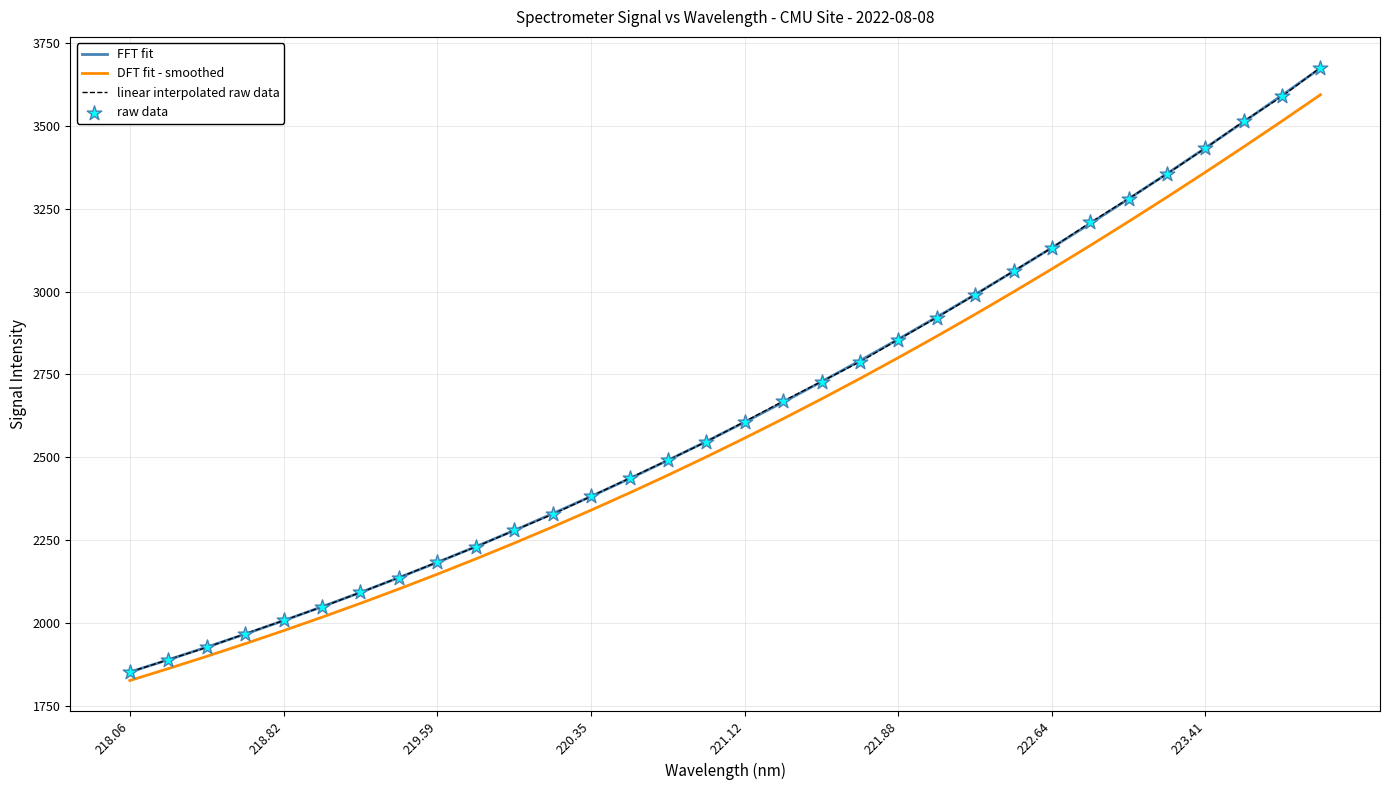

What is the minimum value shown in the chart?

1827.5